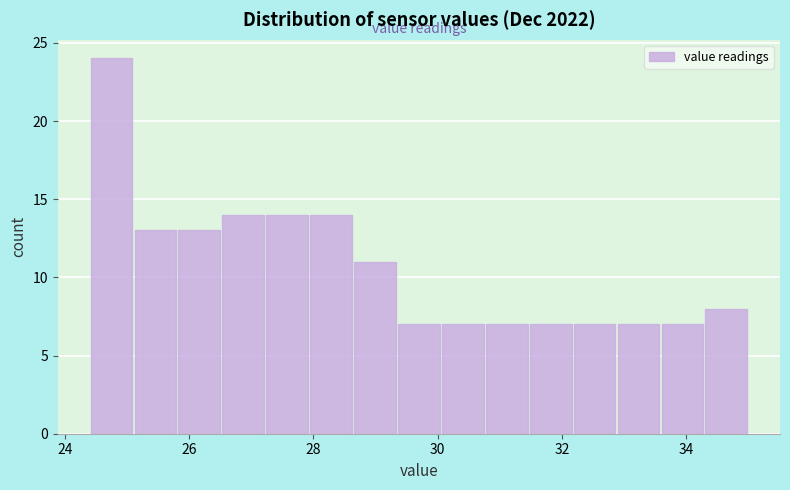

Around what value on the x-axis is the tallest bar? Give the approximate position of its centre, as read against the axis.

24.8